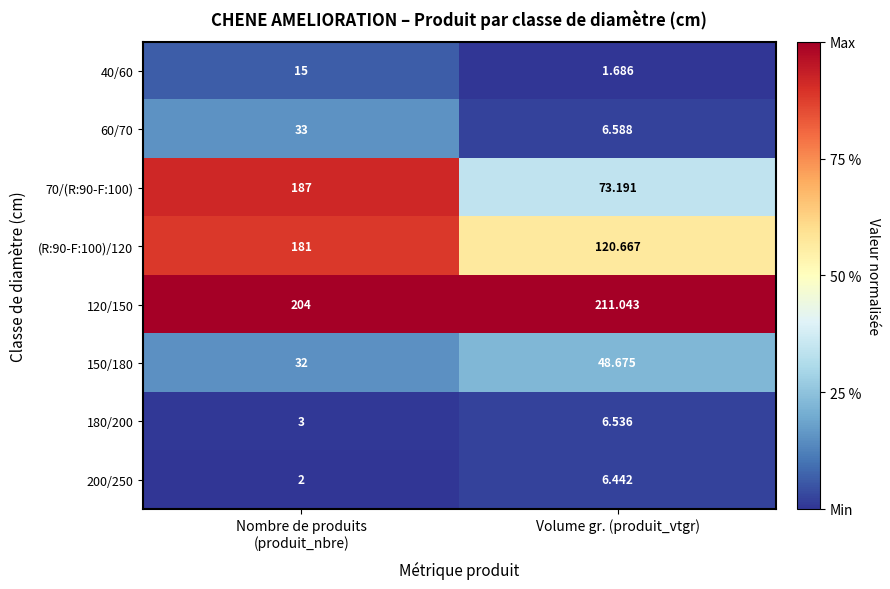

At which category is the sum across all series the highest?

Nombre de produits
(produit_nbre)